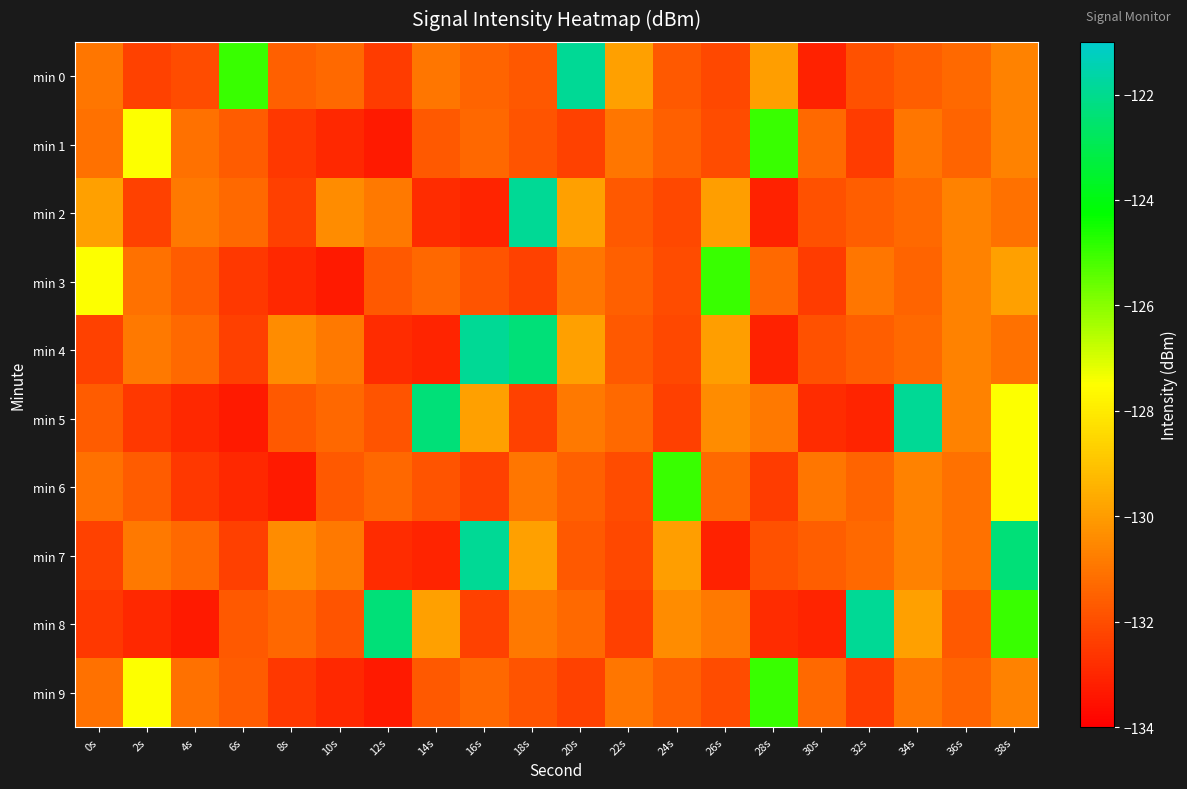

At which category is the sum across all series the highest?

38s